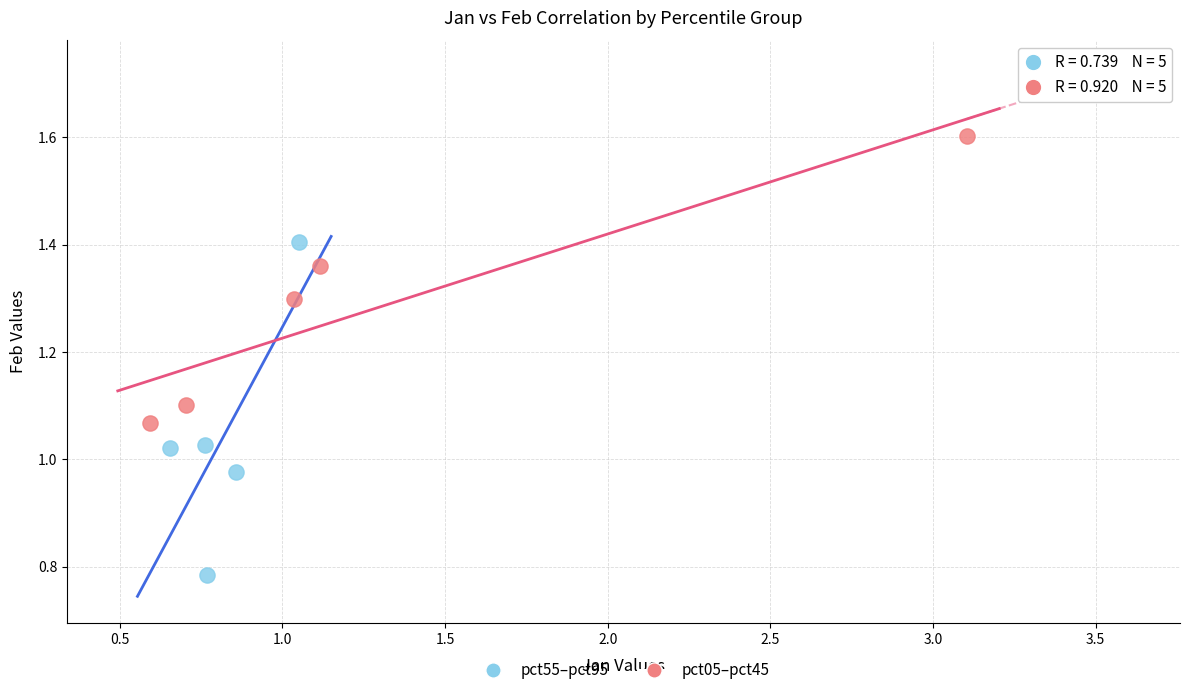

Which series contains the highest Y value?

pct05–pct45